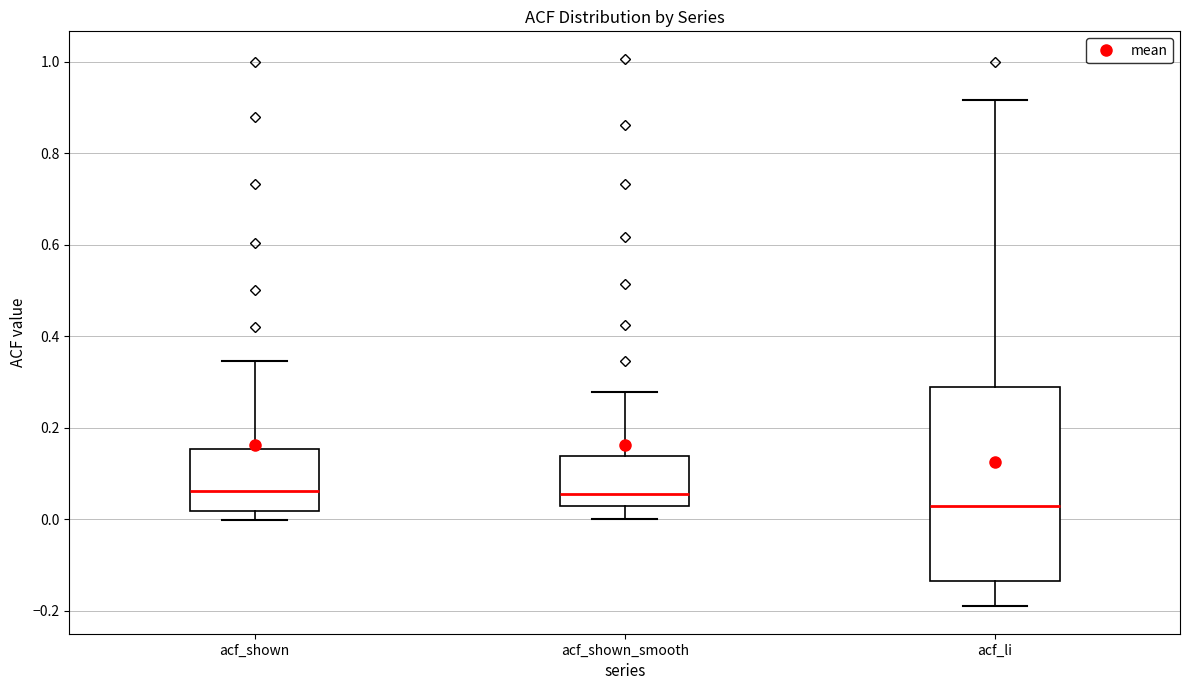

Where does the upper whisker of the box for acf_li end on the y-axis? The values are not printed on the chart, so give them approximately, as read against the axis.

0.92